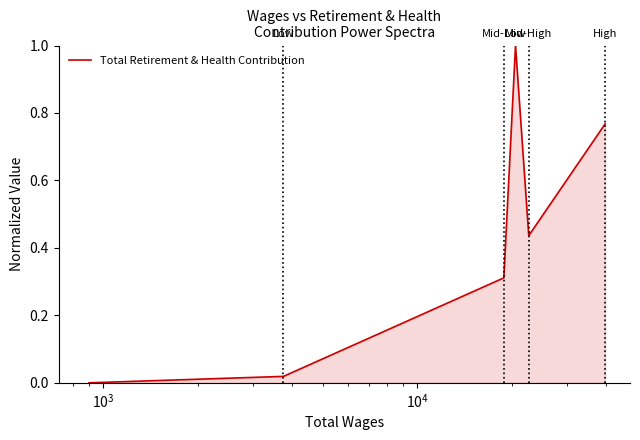

True or false: there are more than 1 points higher than both neighbors.

False